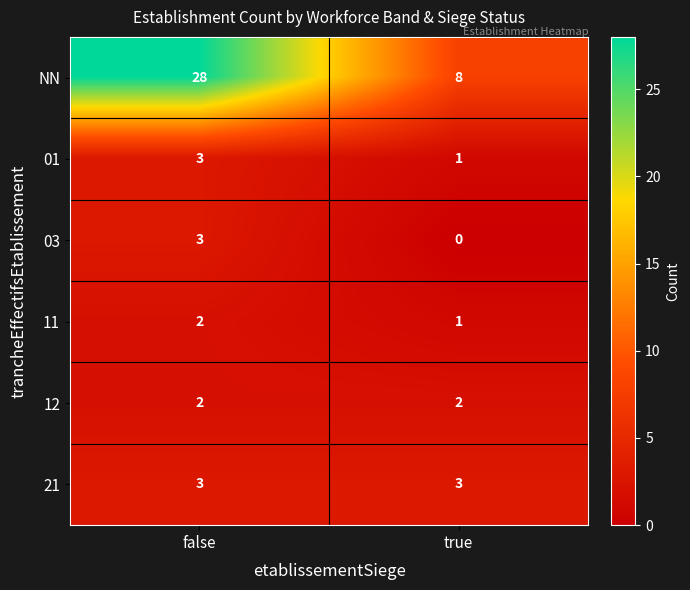

Reading left to right, list all the values displayed in this chart.

NN: 28	8
01: 3	1
03: 3	0
11: 2	1
12: 2	2
21: 3	3